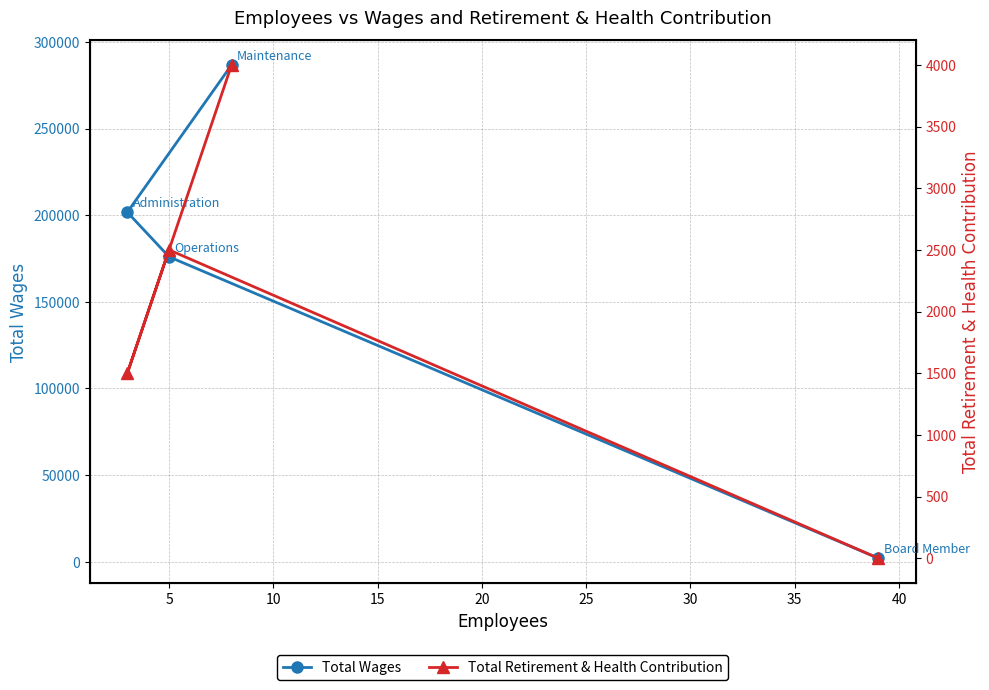

True or false: Total Retirement & Health Contribution and Total Wages cross at least once.

False